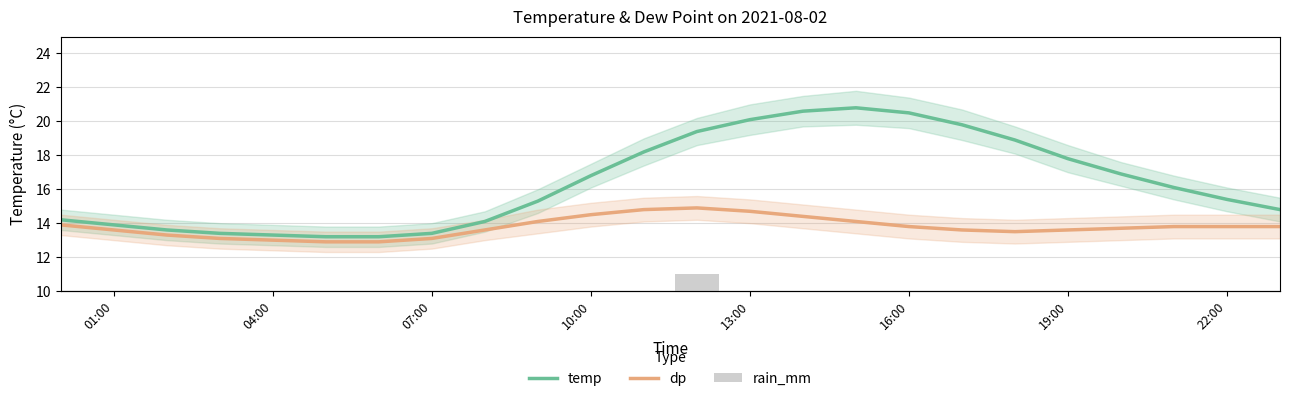

Is the value of dp at 21 greater than the value of rain_mm at 15?

Yes